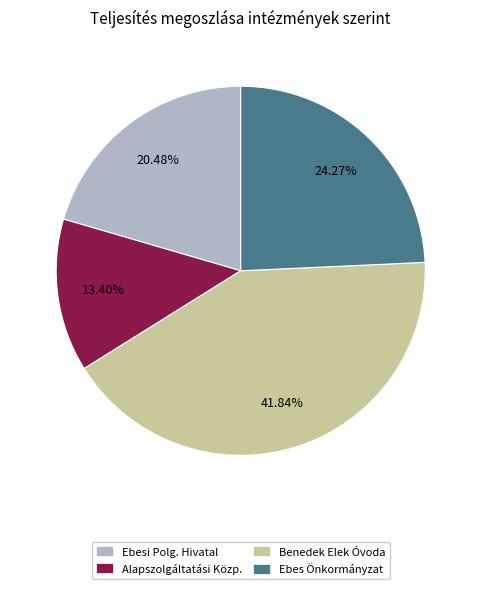

How many segments does this pie chart have?

4